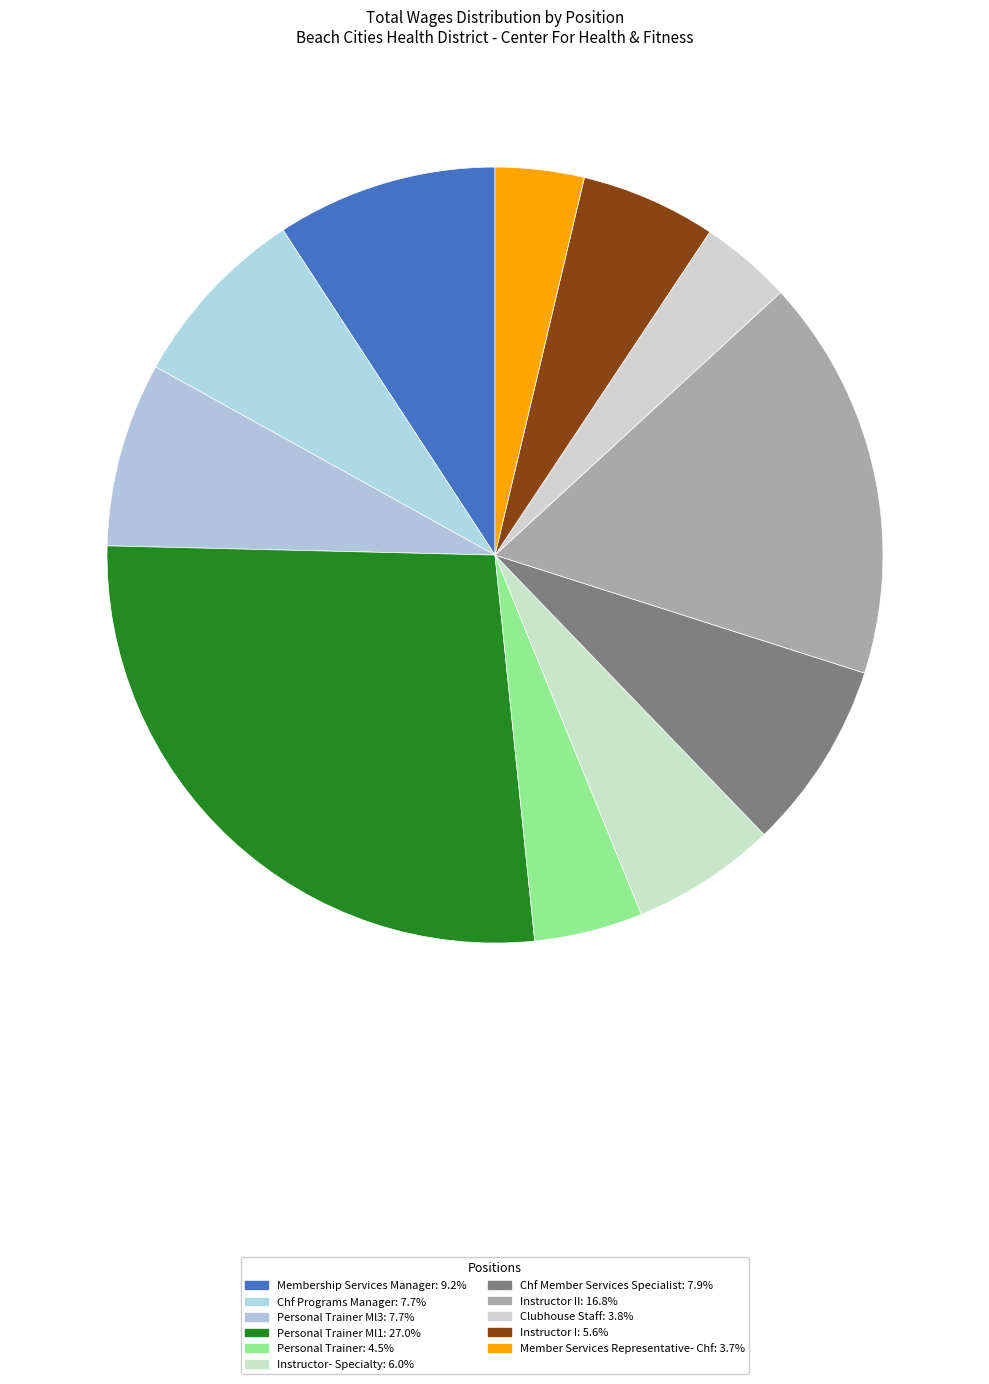

Count the number of slices in the pie.

11